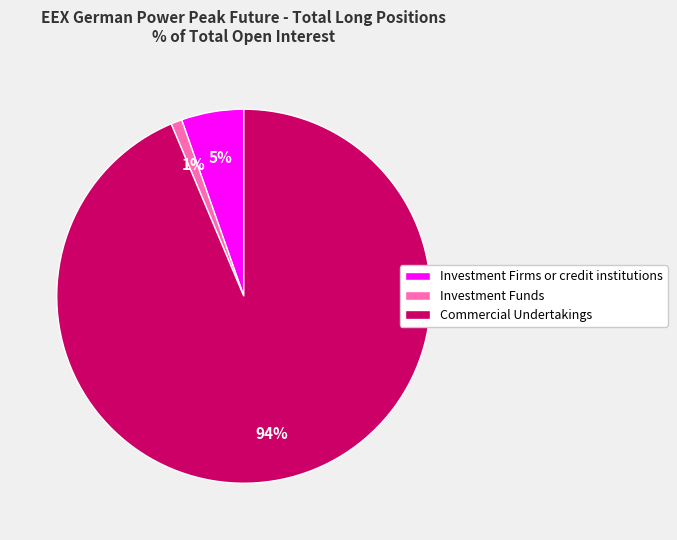

Combined, do Investment Funds and Commercial Undertakings account for over 50%?

Yes